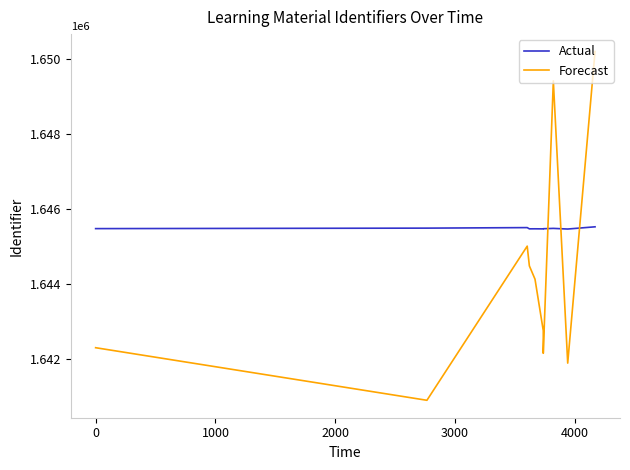

How many times do Actual and Forecast cross each other?

3